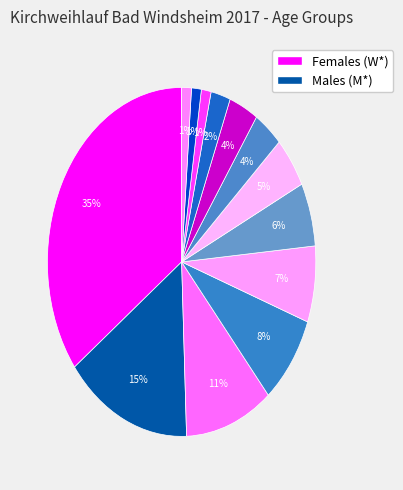

How many slices are in this pie chart?

13